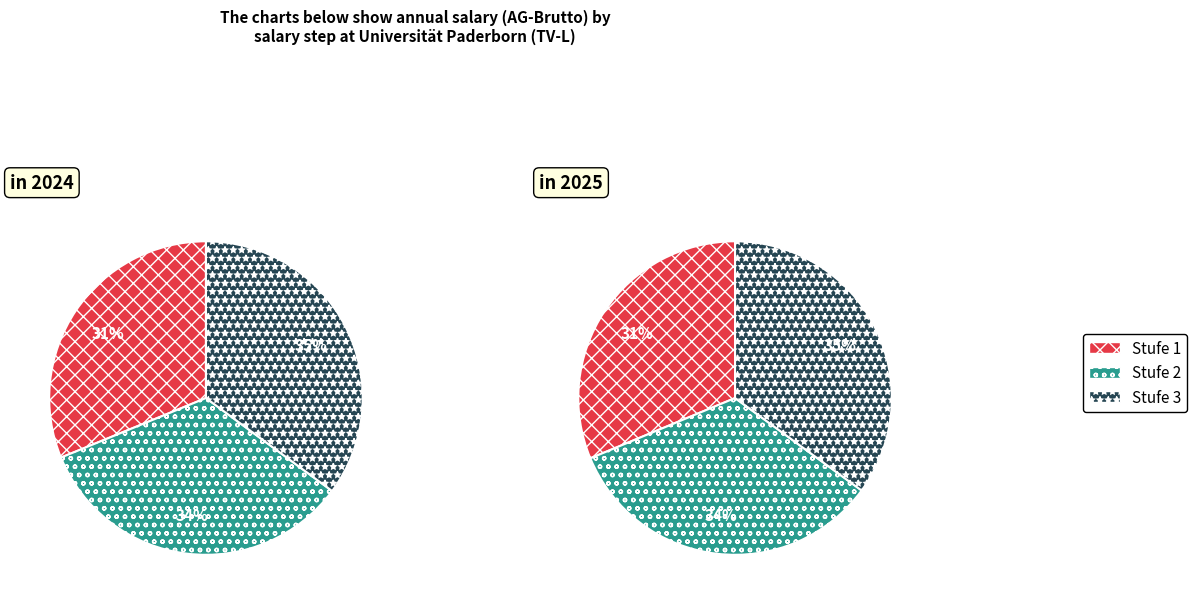

Count the number of slices in the pie.

3